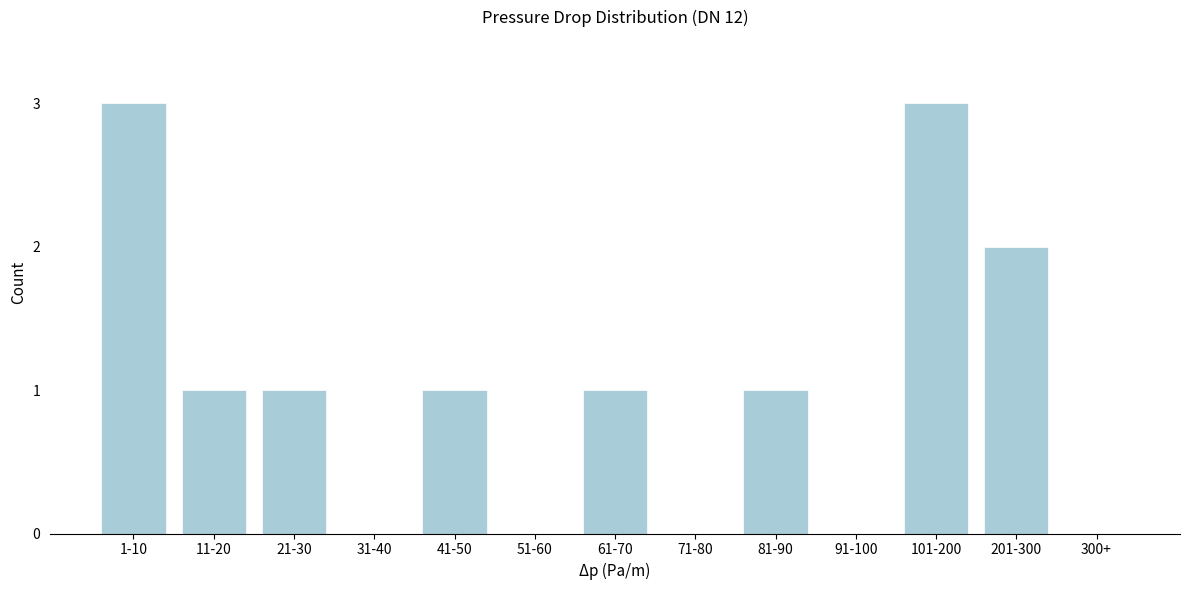

Reading left to right, transcribe all the data shown in this chart.

1-10=3	11-20=1	21-30=1	31-40=0	41-50=1	51-60=0	61-70=1	71-80=0	81-90=1	91-100=0	101-200=3	201-300=2	300+=0